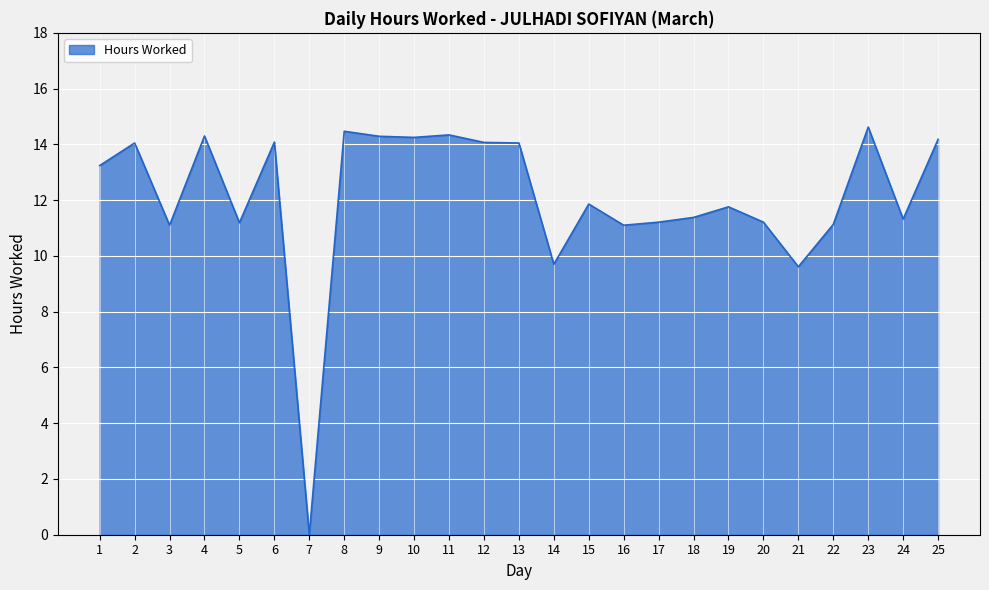

What is the maximum value shown in the chart?

14.6